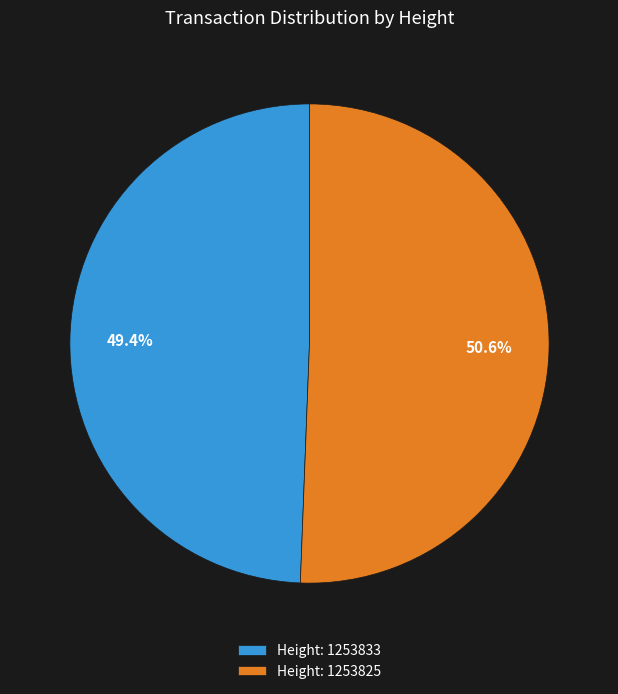

Between Height: 1253833 and Height: 1253825, which is larger?

Height: 1253825